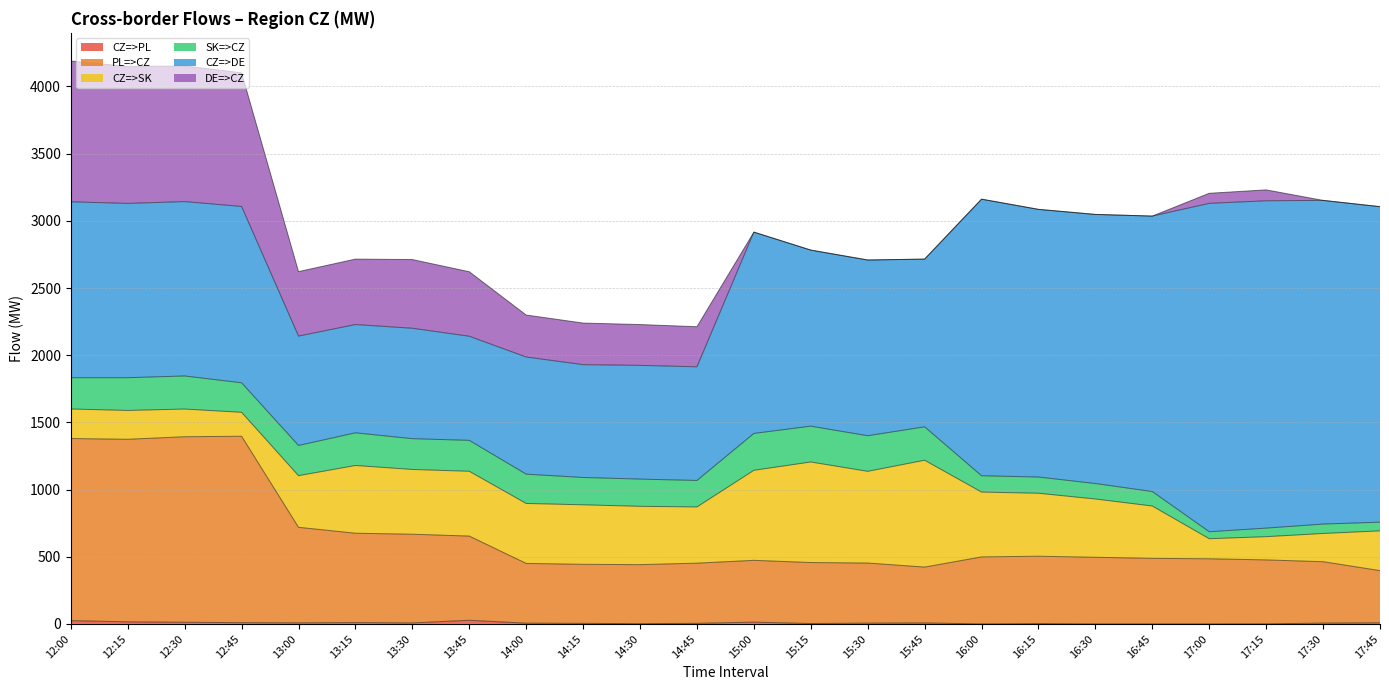

What is the label of the 10th point from the right?

15:30